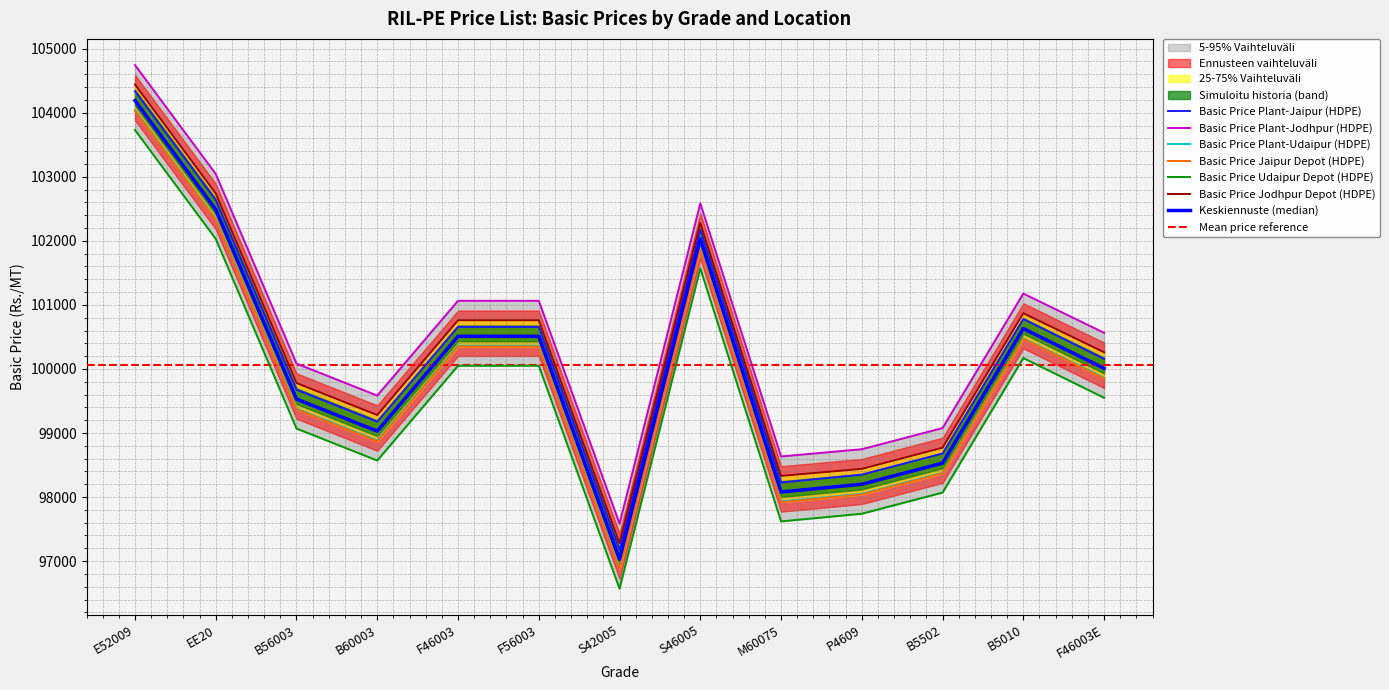

Which has a higher value, E52009 or B5502?

E52009